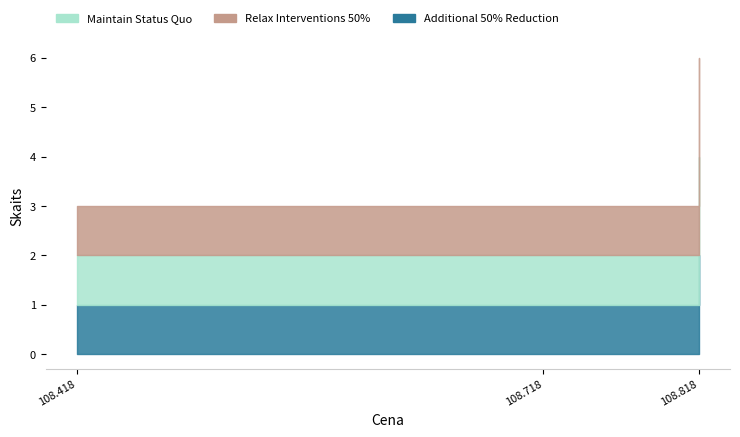

Rank the series by their maximum value, from lowest to highest.

Maintain Status Quo, Relax Interventions 50%, Additional 50% Reduction